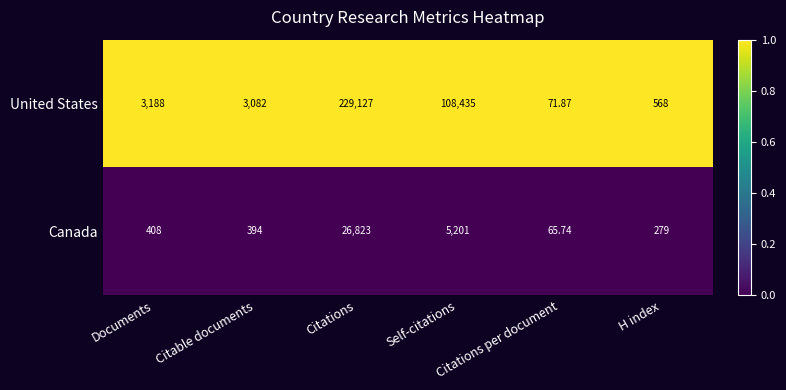

Rank the series by their maximum value, from highest to lowest.

United States, Canada